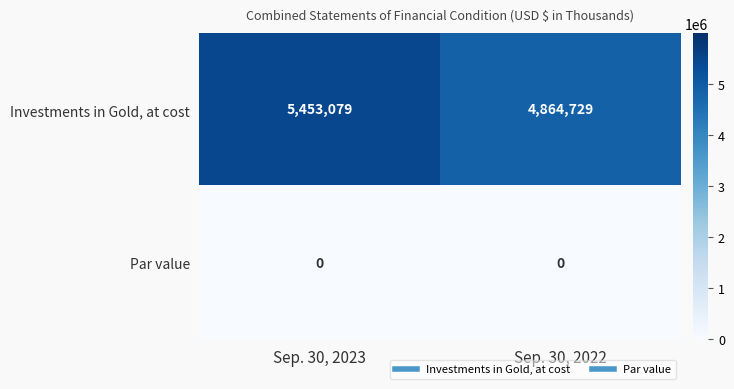

At Sep. 30, 2022, list the series in order from smallest to largest.

Par value, Investments in Gold, at cost